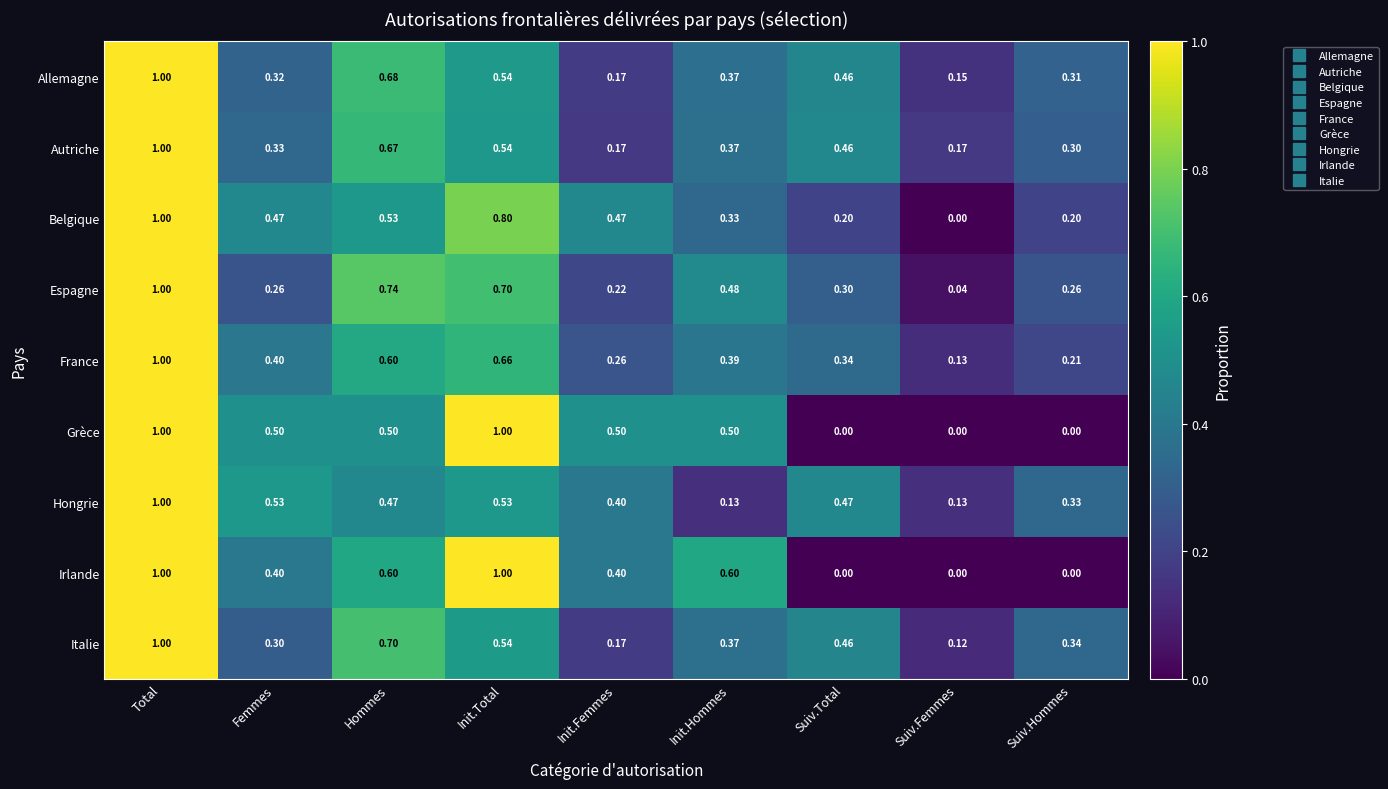

Is the value of Hongrie at Init.Total greater than the value of Espagne at Suiv.Femmes?

Yes